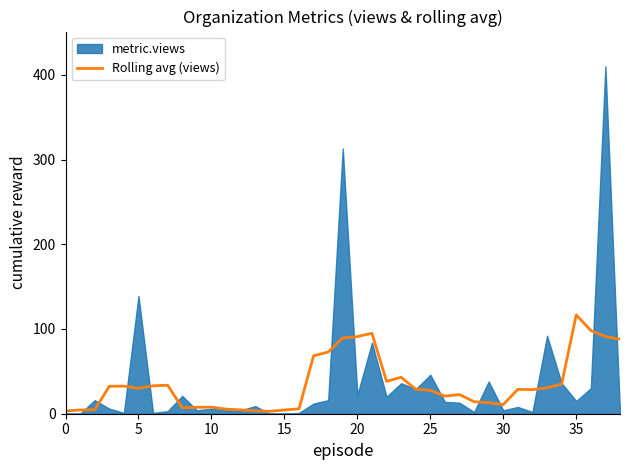

Reading right to left, transcribe all the data shown in this chart.

88.0	91.0	98.2	116.6	35.0	30.6	28.4	28.8	10.8	13.0	14.2	22.6	20.8	27.6	29.0	43.0	38.2	95.0	91.0	89.4	72.8	68.4	5.8	4.4	2.8	3.4	4.6	5.4	7.8	7.6	7.0	33.6	33.0	30.0	32.6	32.4	4.6	4.4	3.2